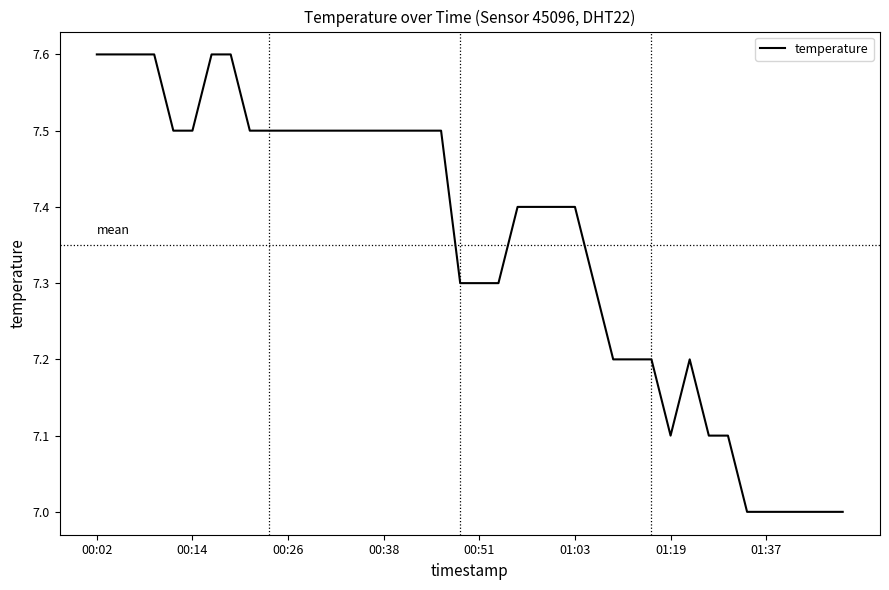

How many lines are shown in the chart?

1